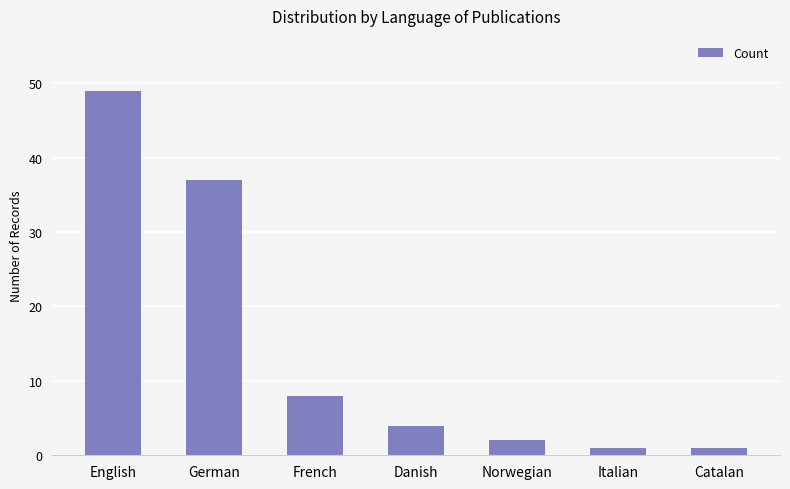

Reading left to right, list all the values displayed in this chart.

English=49	German=37	French=8	Danish=4	Norwegian=2	Italian=1	Catalan=1